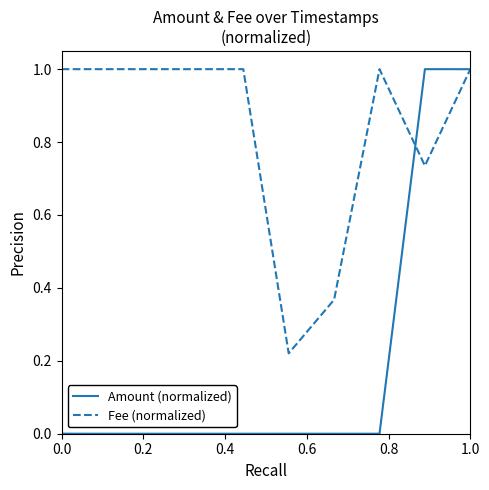

What is the highest value of the Amount (normalized) series?

1.0